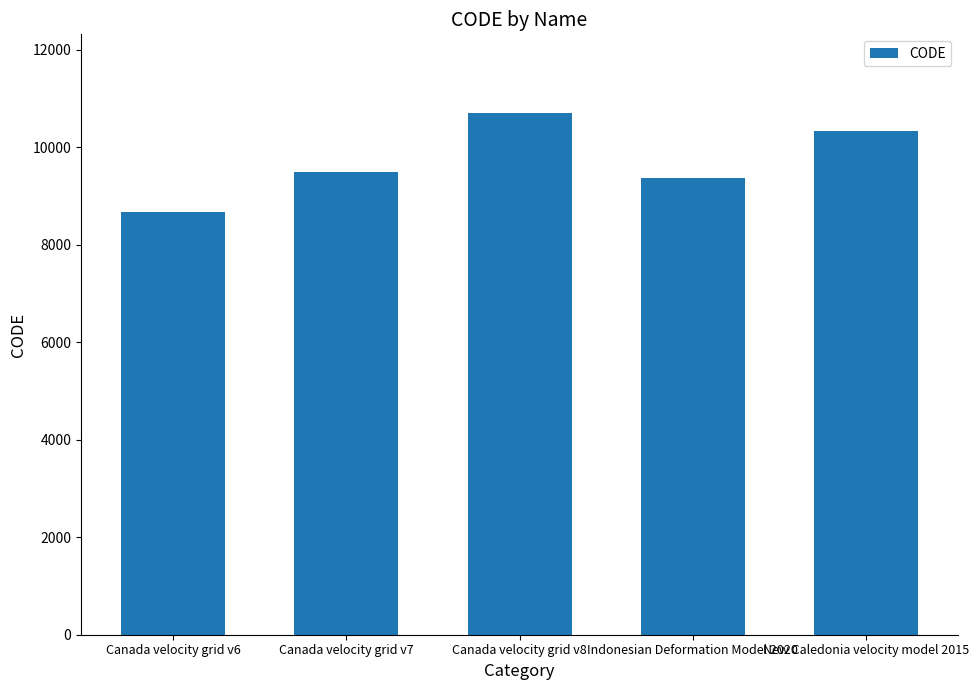

What is the approximate value at New Caledonia velocity model 2015, to the nearest 10?

10320